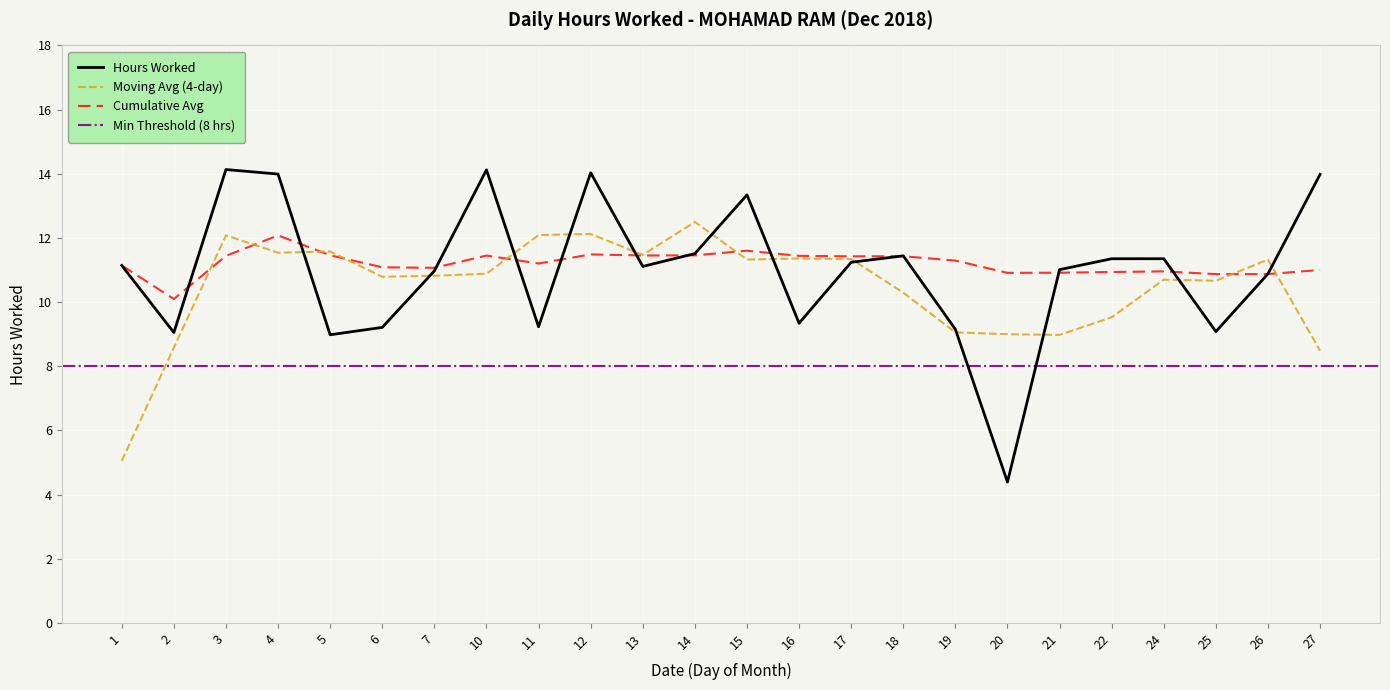

List the labels in order of value, largest first.

3, 10, 12, 4, 27, 15, 14, 18, 22, 24, 17, 1, 13, 21, 7, 26, 16, 11, 6, 19, 25, 2, 5, 20